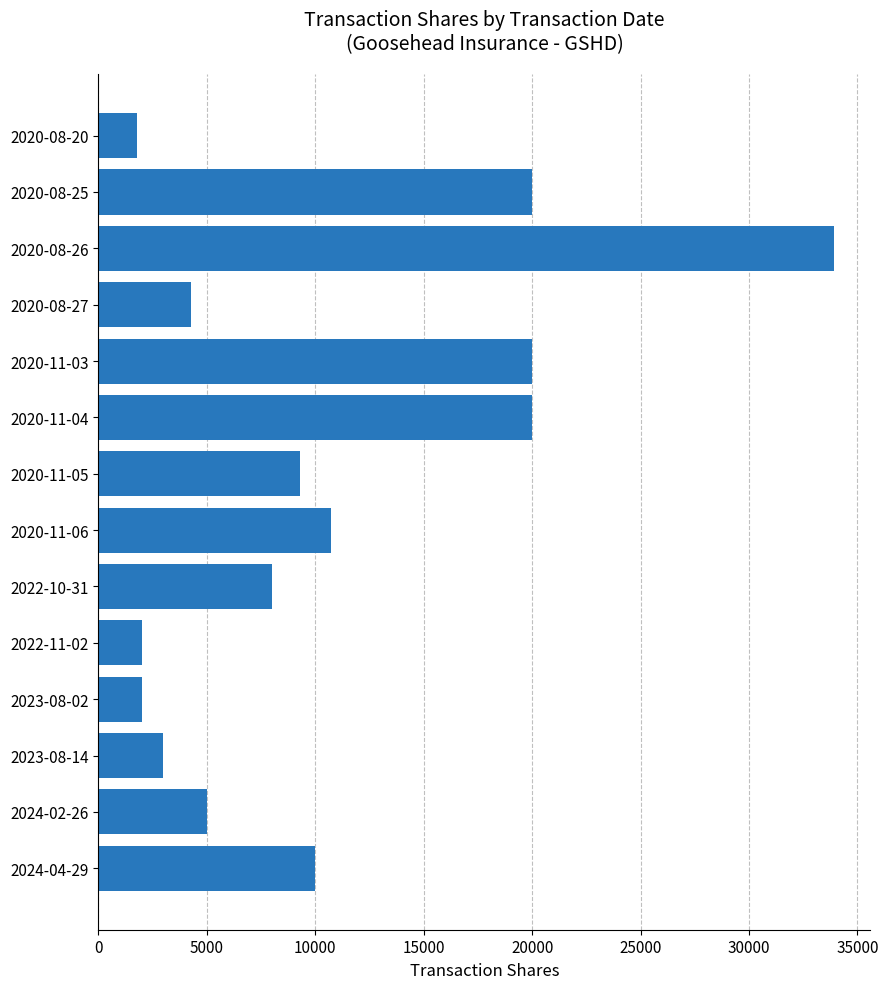

What is the greatest value displayed?

33904